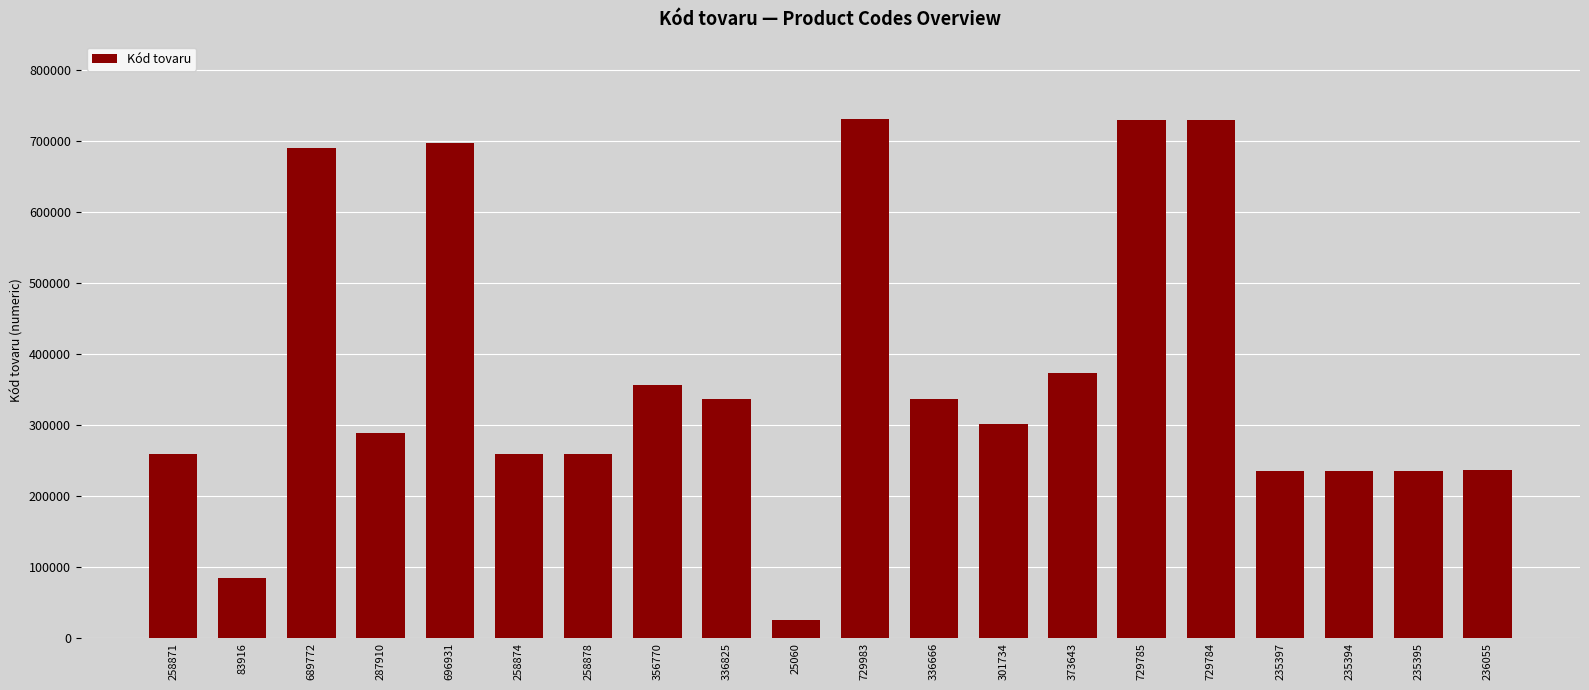

What is the sum of the values at 235397 and 235394?

470791